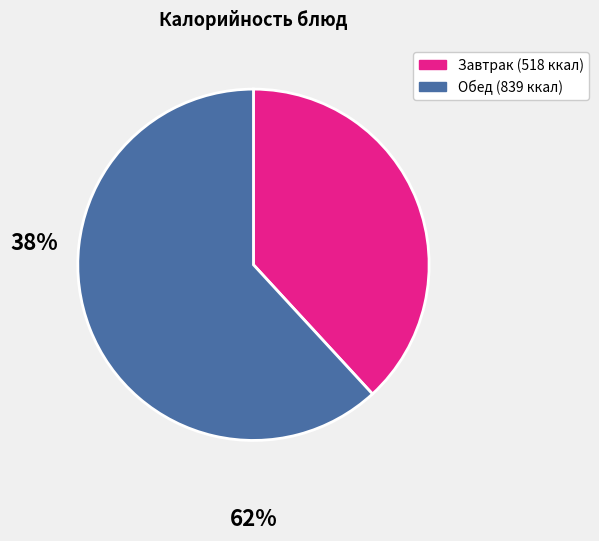

Does any single category account for the majority?

Yes